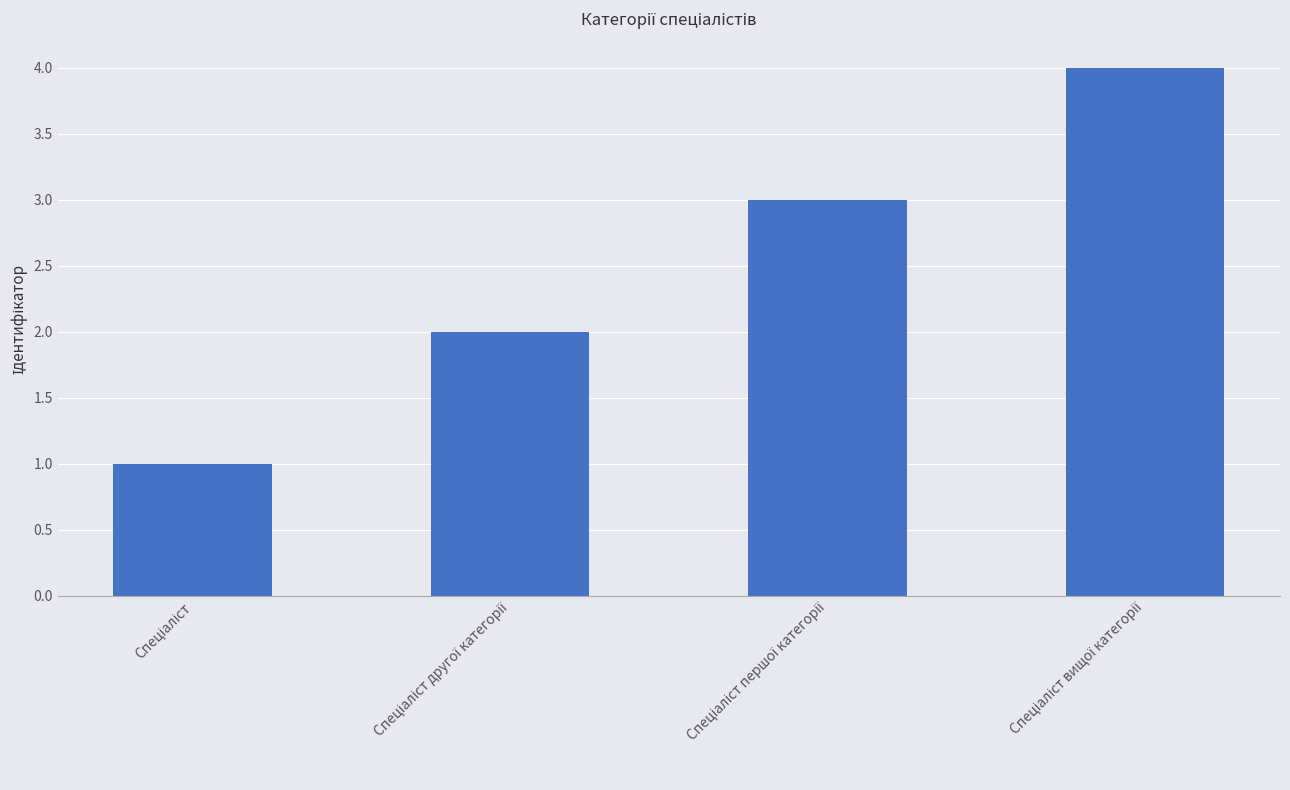

What is the maximum value shown in the chart?

4